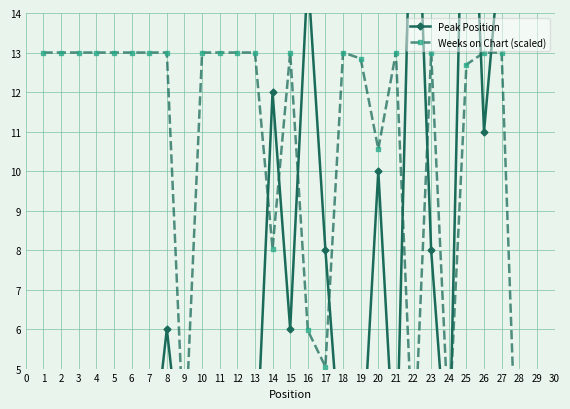

What is the value of the Weeks on Chart (scaled) point at the 25th from the left?

12.7